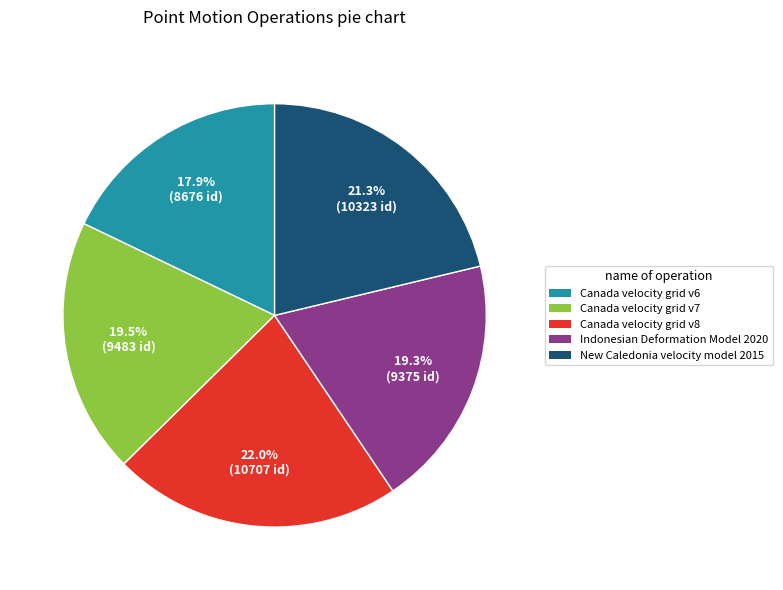

Which category has the biggest portion of the pie?

Canada velocity grid v8